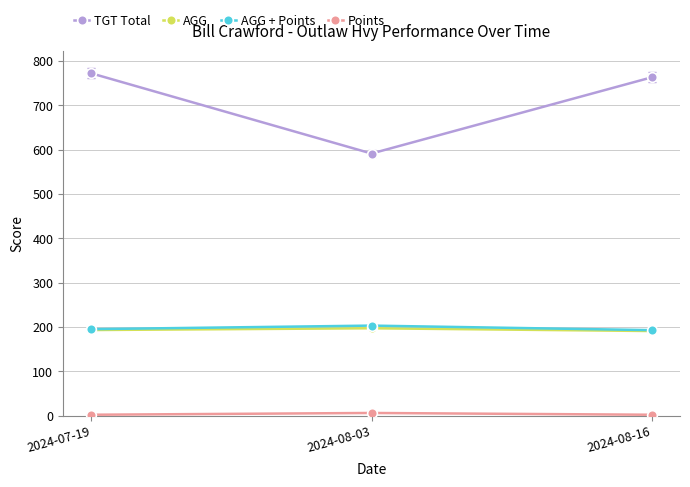

At which label is AGG closest to 193?

2024-07-19